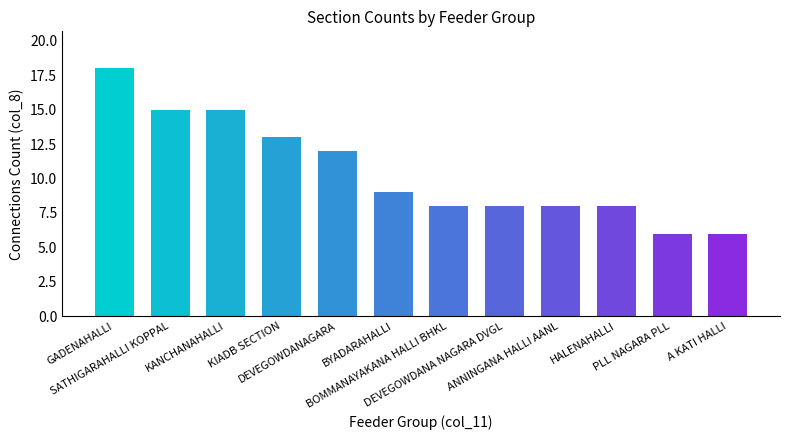

The value at KIADB SECTION is 9. True or false?

False